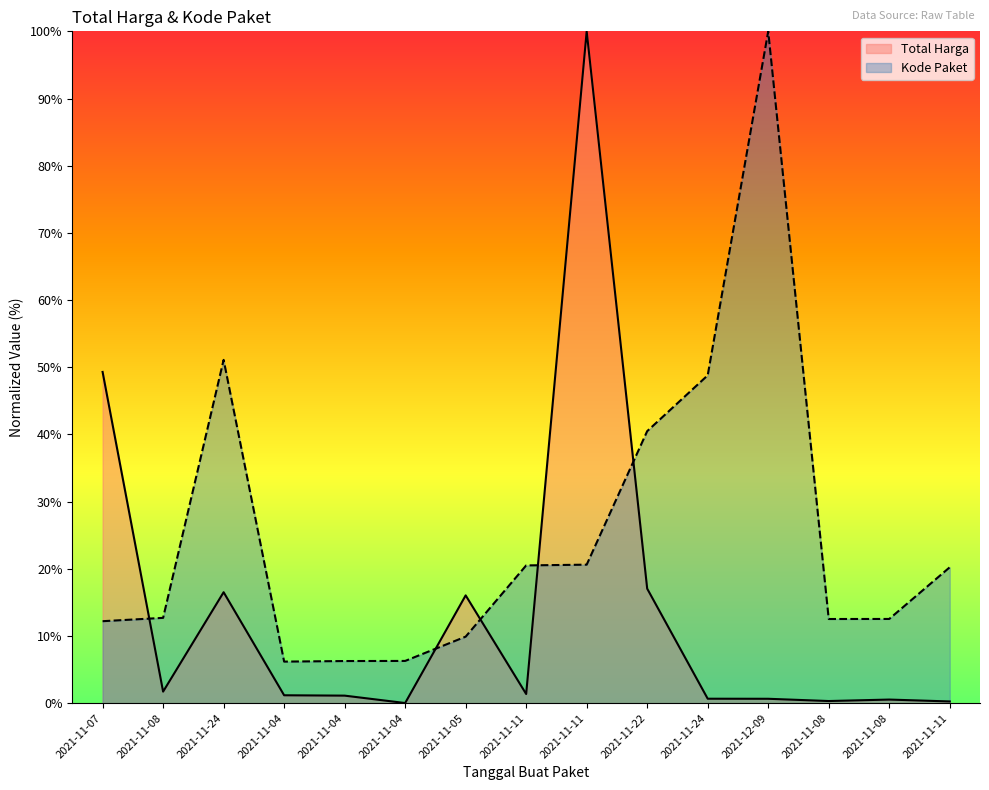

Which category has the lowest value in the Kode Paket series?

2021-11-04